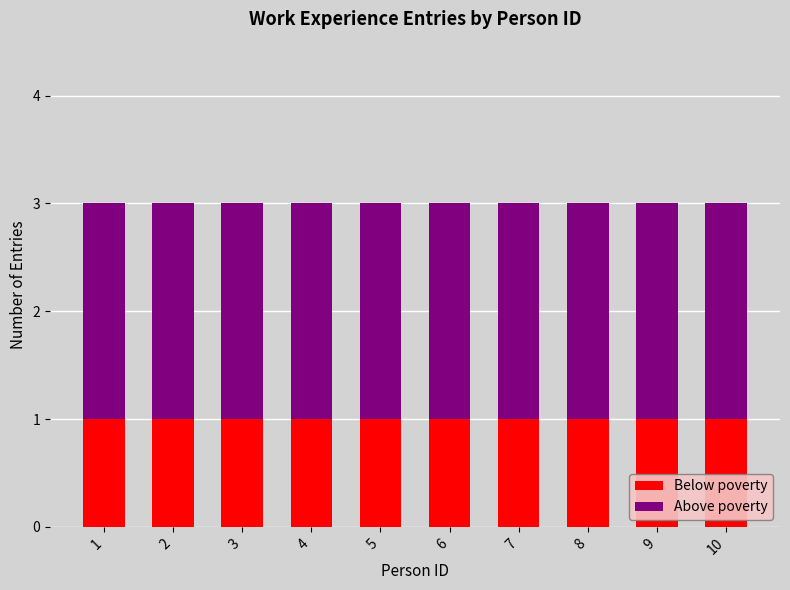

How many bars are there in total?

10